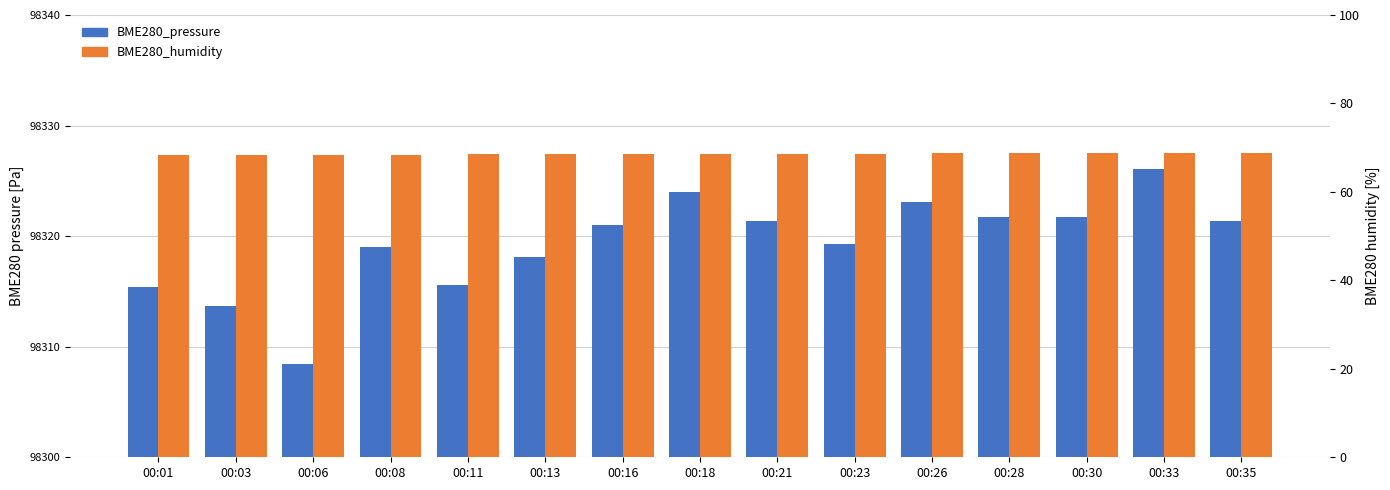

Is it true that BME280_pressure equals 22.4 at 00:01?

False